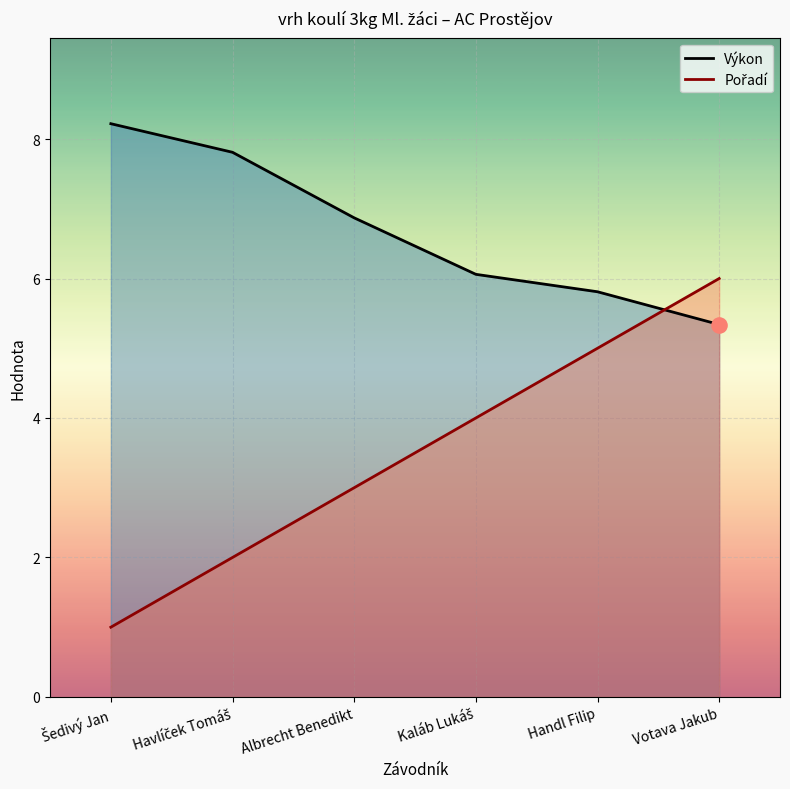

At how many categories does at least one series exceed 7?

2